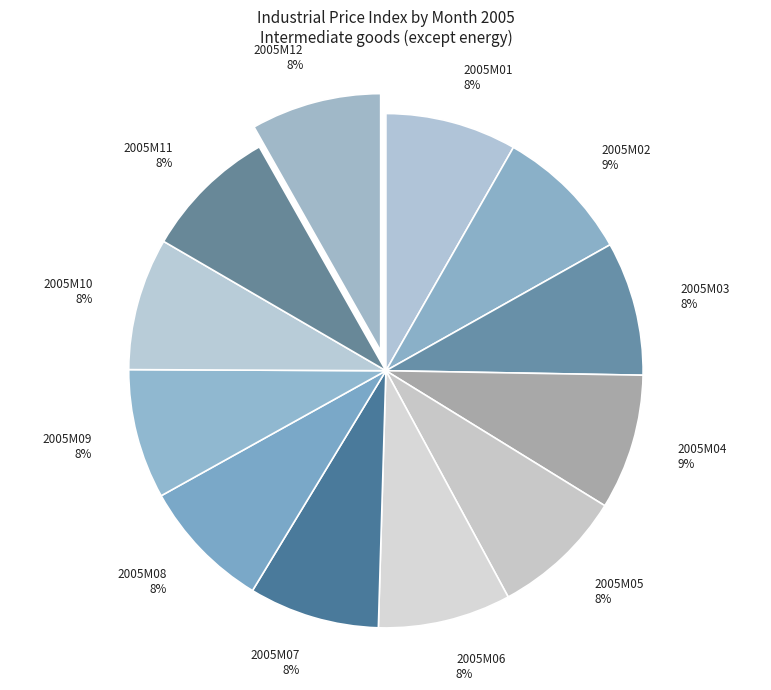

How many slices are in this pie chart?

12